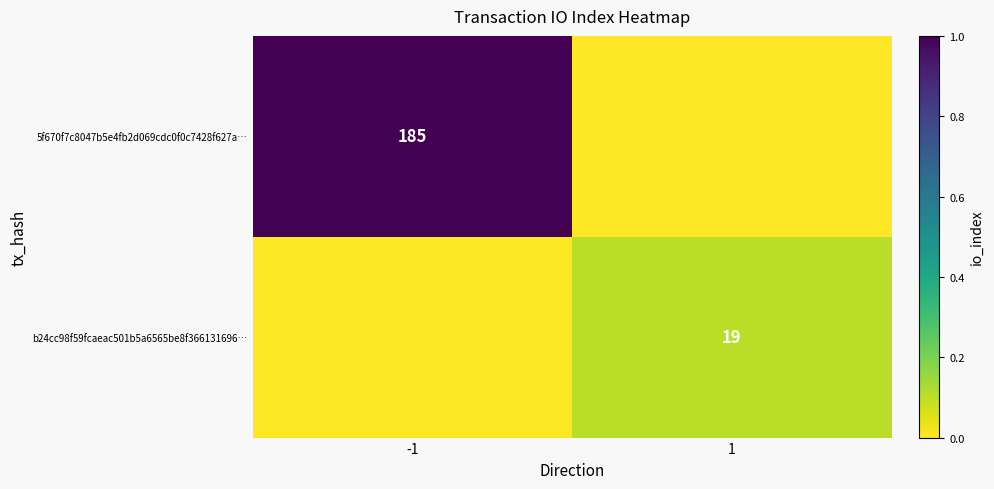

Is it true that b24cc98f59fcaeac501b5a6565be8f366131696… equals 27 at 1?

False